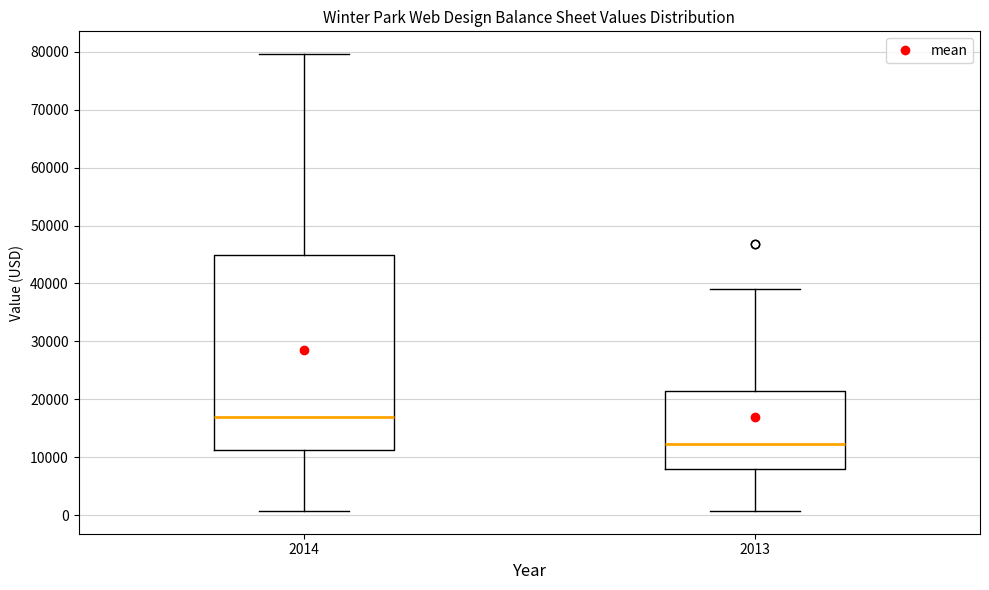

Where does the median line of the box at x = 2013 sit on the y-axis? The values are not printed on the chart, so give them approximately, as read against the axis.

12000